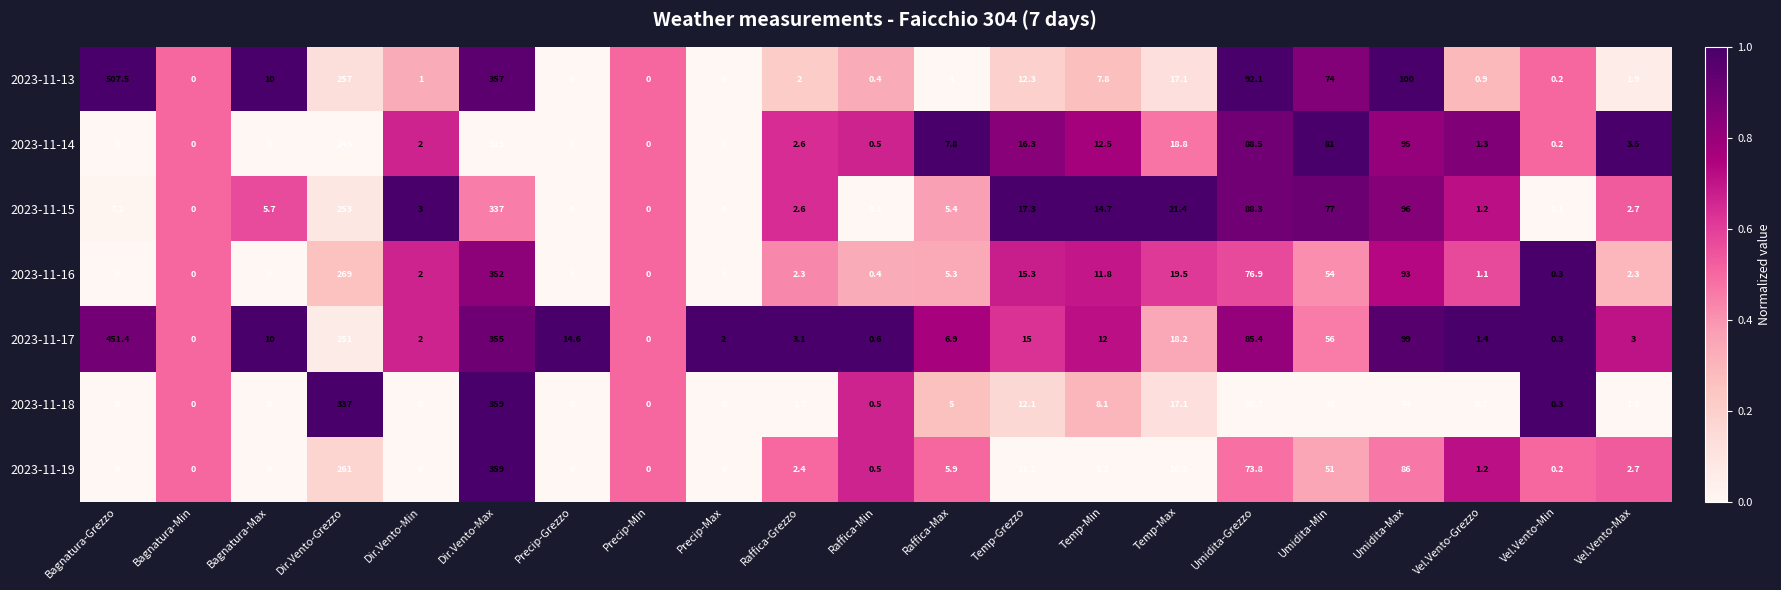

What is the greatest value displayed?

507.5